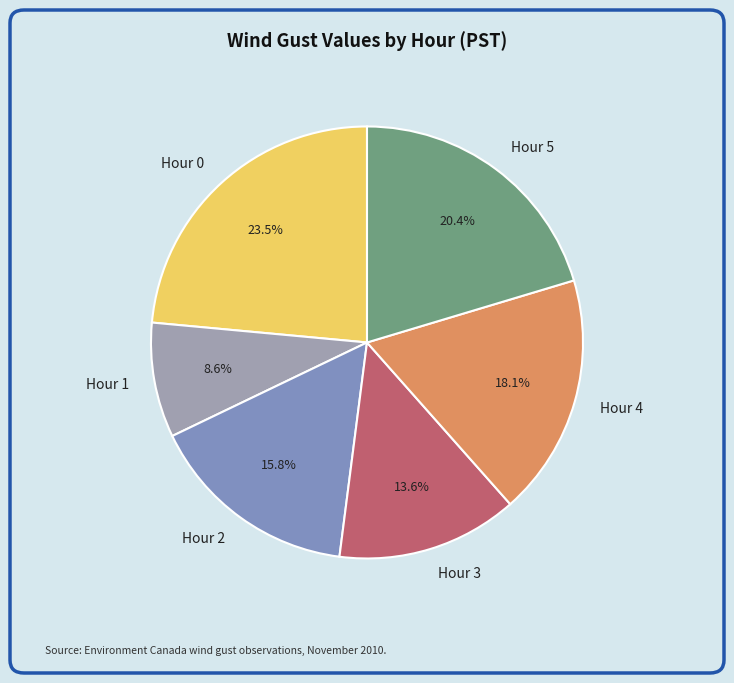

Which category has the smallest portion of the pie?

Hour 1